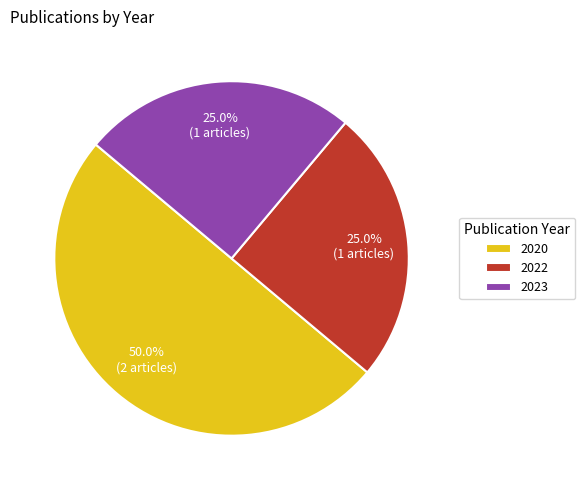

Does 2023 account for over 50% of the chart?

No